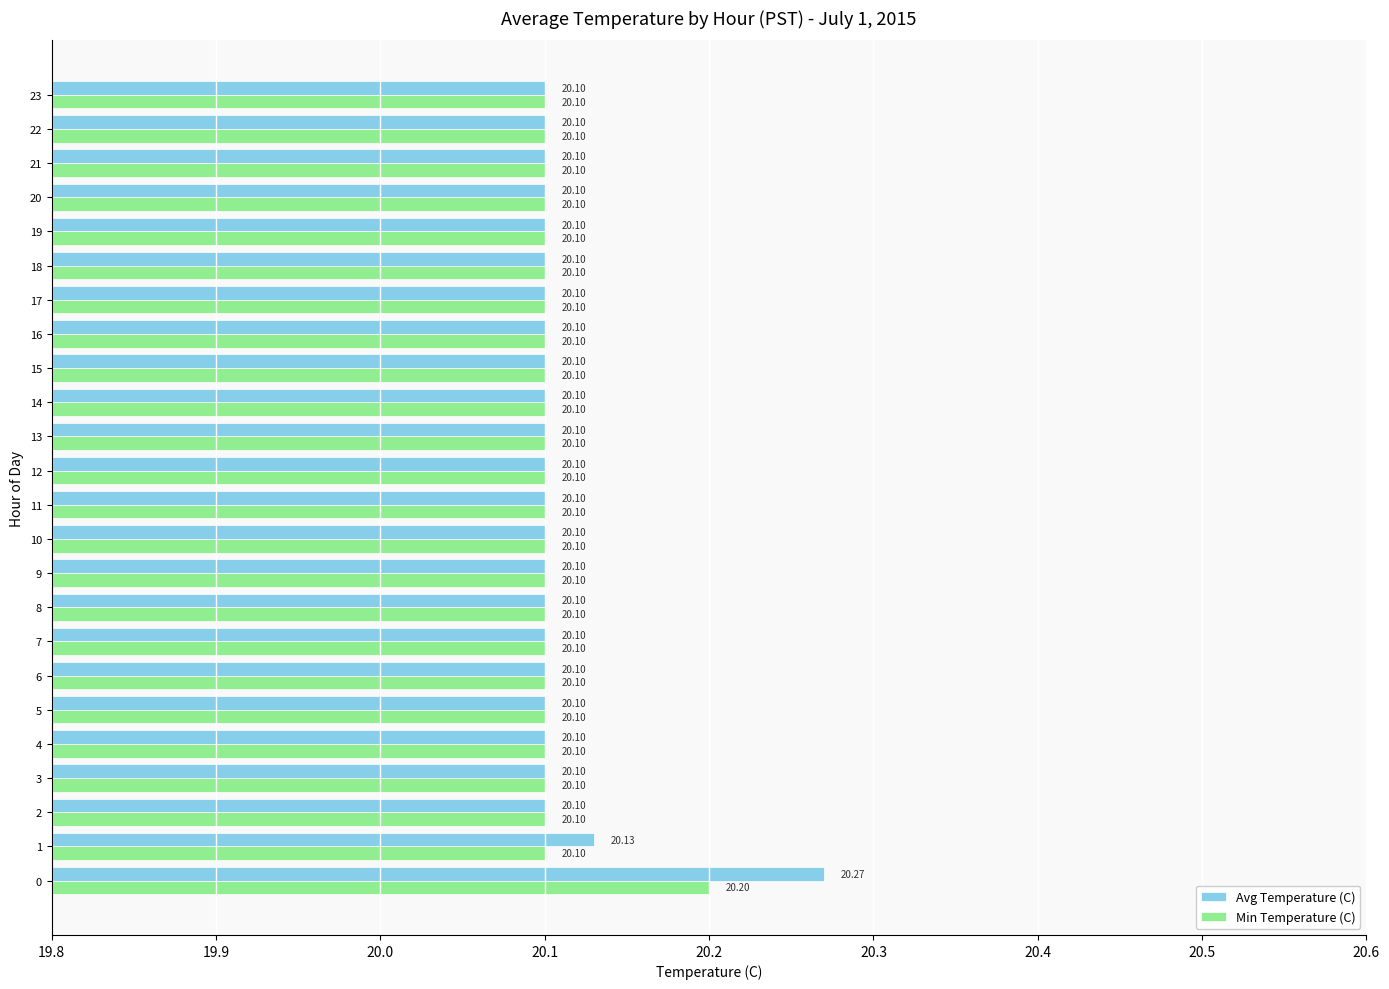

List the series in order of their overall mean, highest first.

Avg Temperature (C), Min Temperature (C)